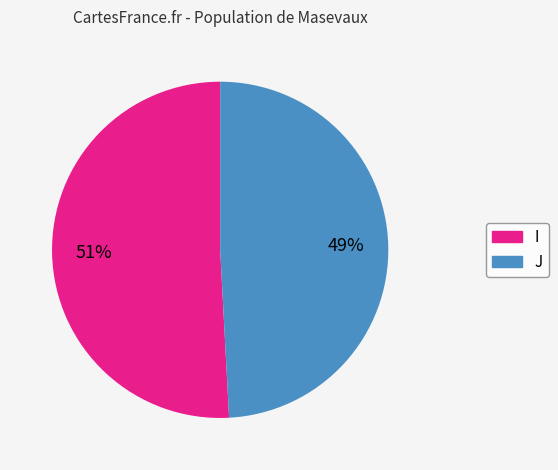

Rank the categories by value from lowest to highest.

J, I